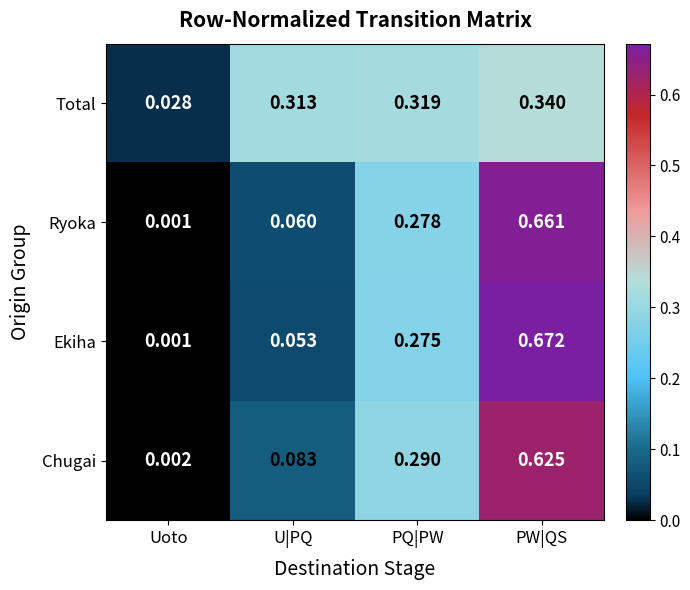

Rank the series by their maximum value, from lowest to highest.

Total, Chugai, Ryoka, Ekiha